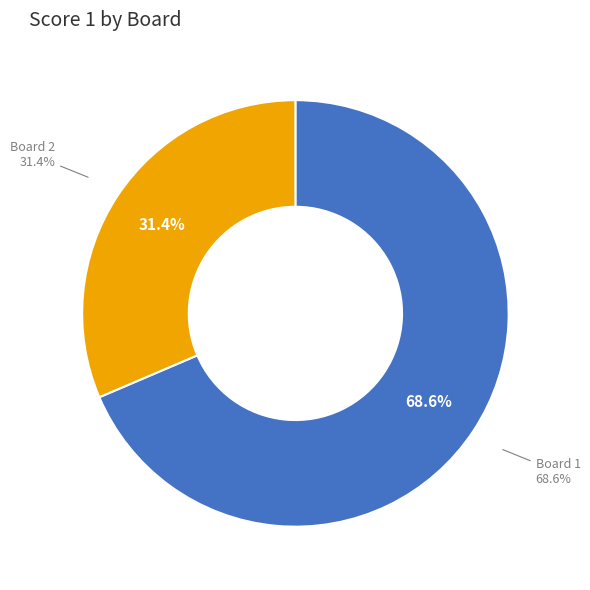

Is Board 2 the majority of the pie?

No